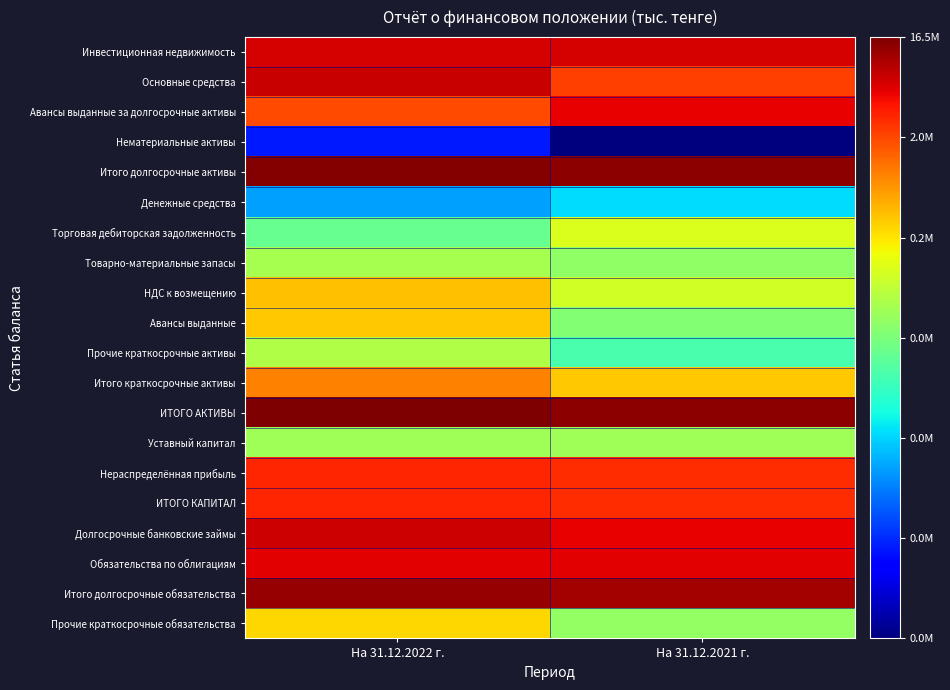

How many data points does each series have?

2